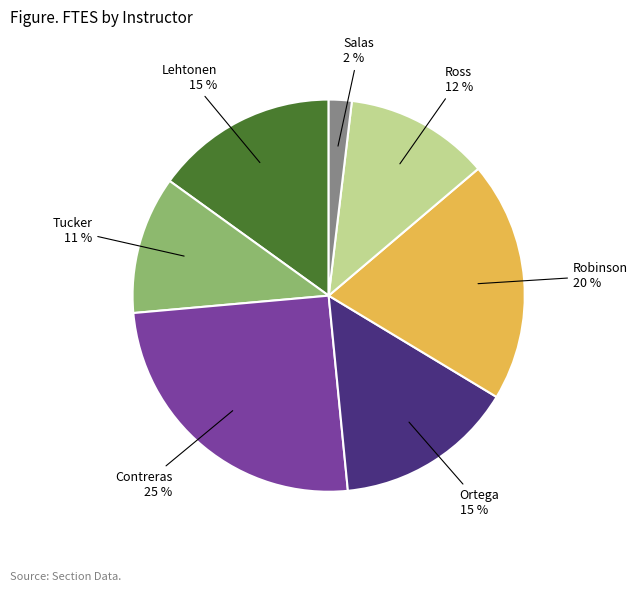

Does any single category account for the majority?

No